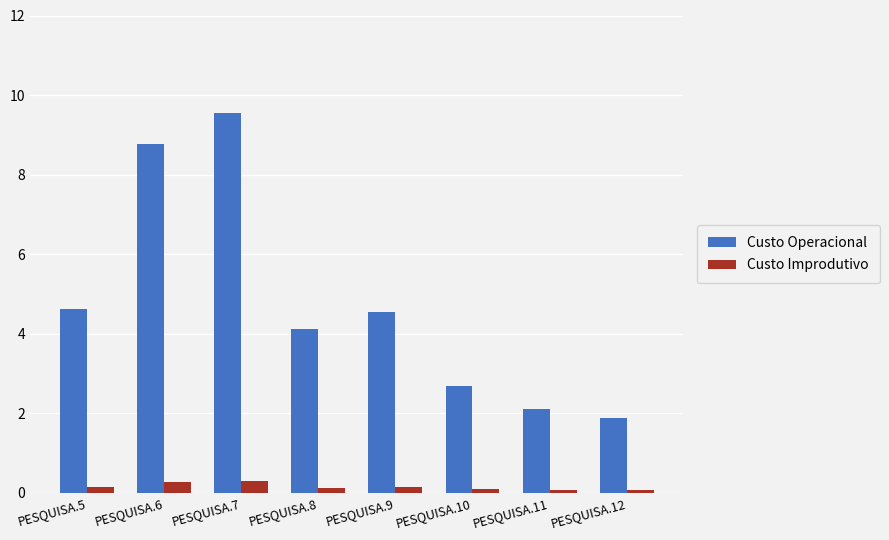

What is the value of the Custo Improdutivo bar at the 6th from the left?

0.1